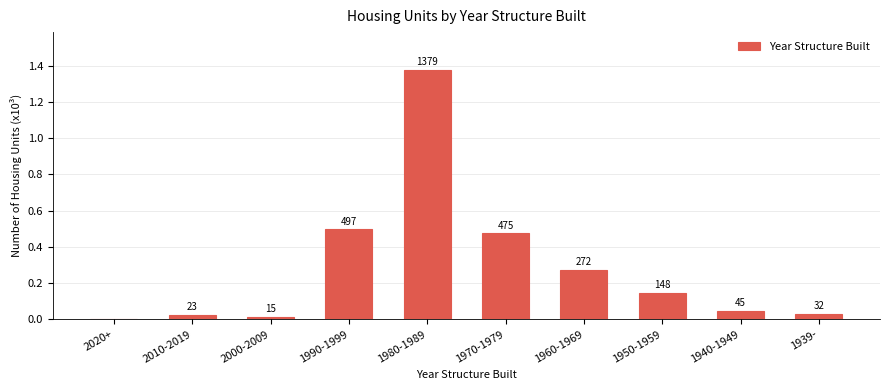

Are the bars horizontal?

No